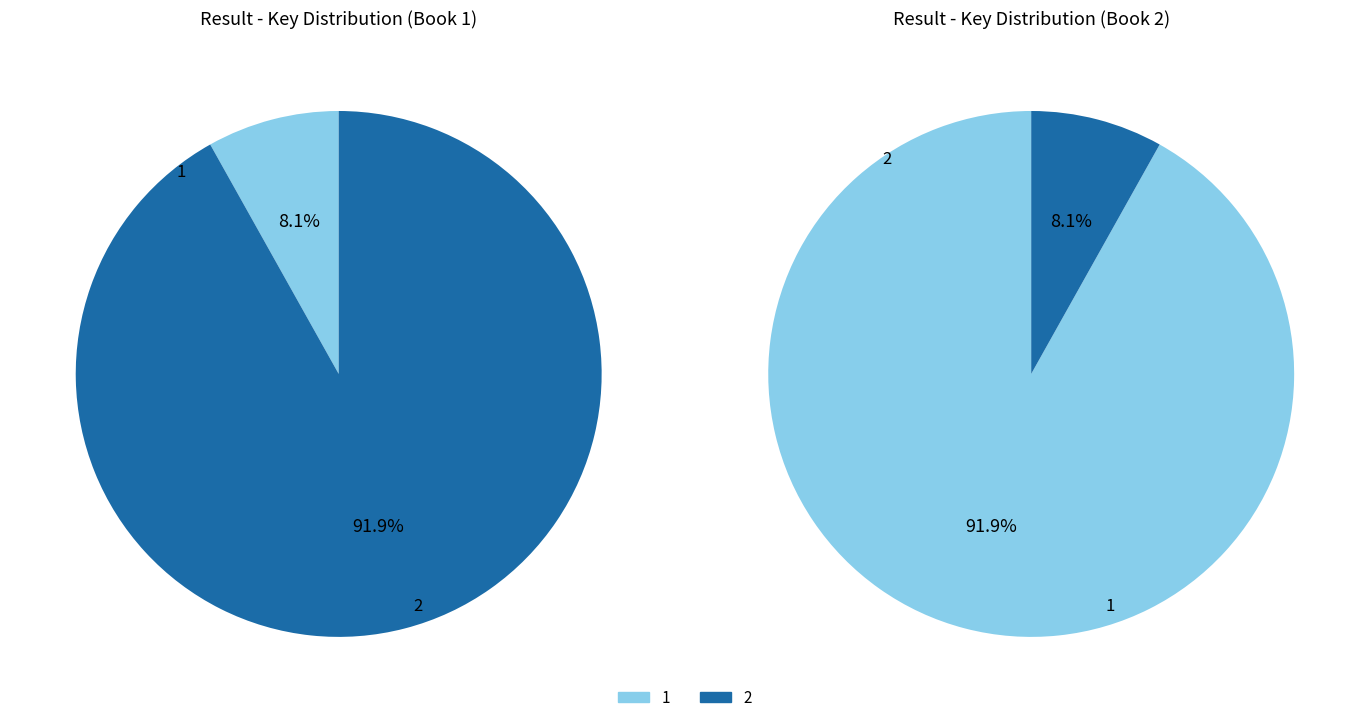

What is the smallest slice in the pie chart?

1